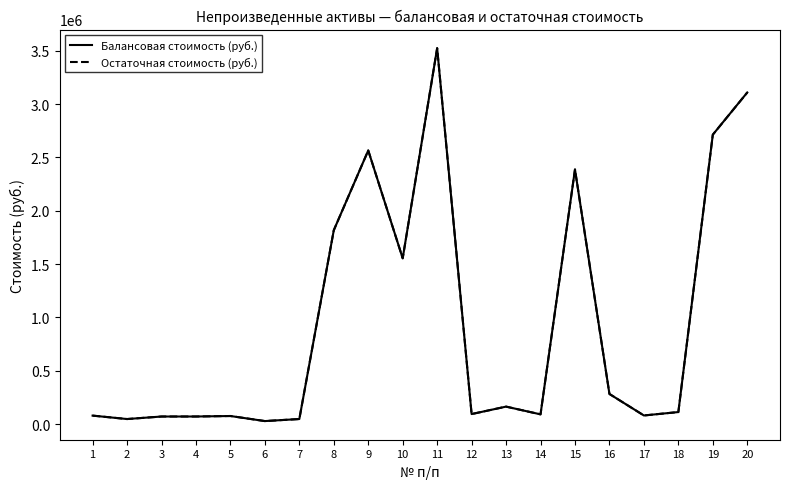

Is the value of Балансовая стоимость (руб.) at 18 greater than the value of Остаточная стоимость (руб.) at 4?

Yes